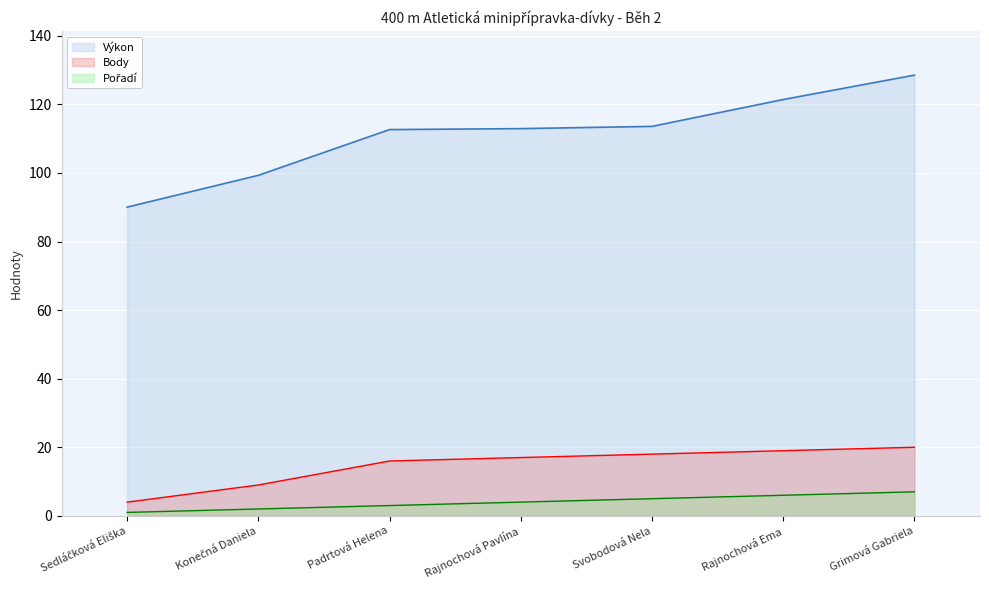

Reading left to right, what are all the values shown in this chart?

Pořadí: Sedláčková Eliška=1.0	Konečná Daniela=2.0	Padrtová Helena=3.0	Rajnochová Pavlína=4.0	Svobodová Nela=5.0	Rajnochová Ema=6.0	Grimová Gabriela=7.0
Výkon: Sedláčková Eliška=90.0	Konečná Daniela=99.3	Padrtová Helena=112.7	Rajnochová Pavlína=112.9	Svobodová Nela=113.6	Rajnochová Ema=121.4	Grimová Gabriela=128.5
Body: Sedláčková Eliška=4.0	Konečná Daniela=9.0	Padrtová Helena=16.0	Rajnochová Pavlína=17.0	Svobodová Nela=18.0	Rajnochová Ema=19.0	Grimová Gabriela=20.0